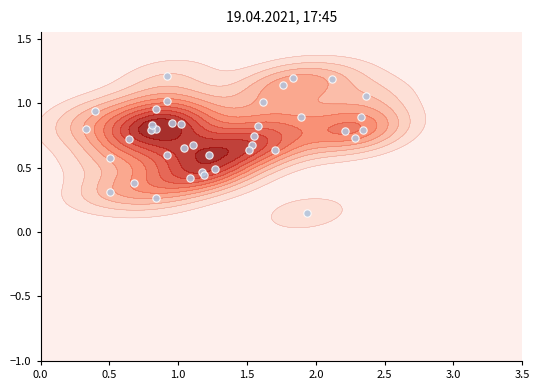

The value at 9 is 0.1. True or false?

False